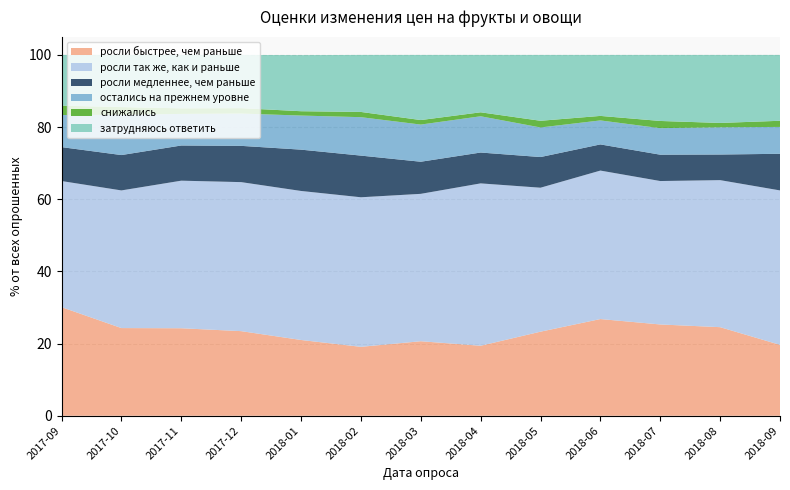

Reading right to left, extract all data points from this chart.

росли быстрее, чем раньше: 2018-09=19.6	2018-08=24.6	2018-07=25.3	2018-06=26.8	2018-05=23.3	2018-04=19.4	2018-03=20.6	2018-02=19.1	2018-01=21.0	2017-12=23.4	2017-11=24.2	2017-10=24.3	2017-09=30.1
росли так же, как и раньше: 2018-09=42.8	2018-08=40.8	2018-07=39.8	2018-06=41.1	2018-05=39.9	2018-04=45.0	2018-03=40.9	2018-02=41.5	2018-01=41.3	2017-12=41.3	2017-11=40.9	2017-10=38.1	2017-09=35.0
росли медленнее, чем раньше: 2018-09=10.2	2018-08=7.1	2018-07=7.3	2018-06=7.2	2018-05=8.5	2018-04=8.6	2018-03=8.9	2018-02=11.6	2018-01=11.4	2017-12=10.1	2017-11=9.8	2017-10=9.8	2017-09=9.4
остались на прежнем уровне: 2018-09=7.5	2018-08=7.5	2018-07=7.3	2018-06=6.7	2018-05=8.2	2018-04=10.1	2018-03=10.3	2018-02=10.7	2018-01=9.4	2017-12=8.9	2017-11=8.8	2017-10=11.2	2017-09=8.9
снижались: 2018-09=1.7	2018-08=1.2	2018-07=2.0	2018-06=1.2	2018-05=1.9	2018-04=1.1	2018-03=1.2	2018-02=1.4	2018-01=1.2	2017-12=1.5	2017-11=1.6	2017-10=2.1	2017-09=2.6
затрудняюсь ответить: 2018-09=18.2	2018-08=18.9	2018-07=18.3	2018-06=16.9	2018-05=18.2	2018-04=15.9	2018-03=18.1	2018-02=15.8	2018-01=15.6	2017-12=14.8	2017-11=14.8	2017-10=14.4	2017-09=14.1